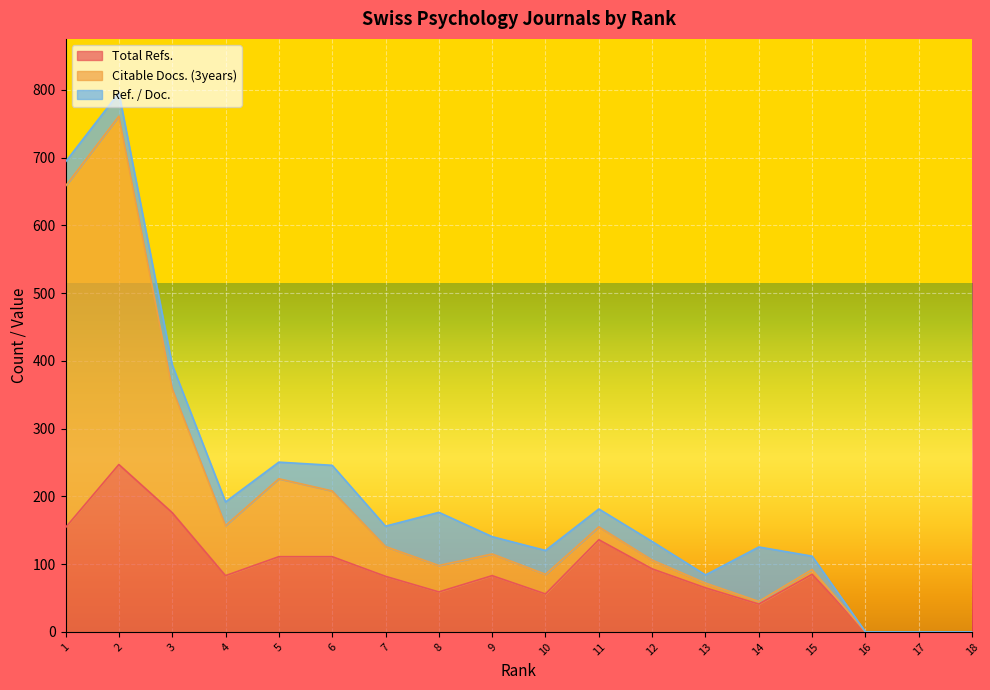

True or false: Citable Docs. (3years) and Total Refs. cross at least once.

False